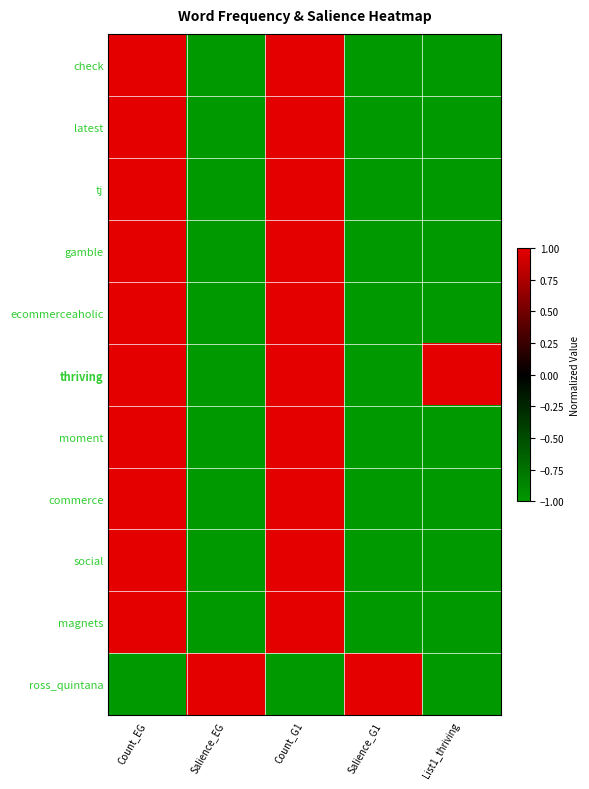

Reading right to left, extract all data points from this chart.

check: List1_thriving=-1	Salience_G1=-1	Count_G1=1	Salience_EG=-1	Count_EG=1
latest: List1_thriving=-1	Salience_G1=-1	Count_G1=1	Salience_EG=-1	Count_EG=1
tj: List1_thriving=-1	Salience_G1=-1	Count_G1=1	Salience_EG=-1	Count_EG=1
gamble: List1_thriving=-1	Salience_G1=-1	Count_G1=1	Salience_EG=-1	Count_EG=1
ecommerceaholic: List1_thriving=-1	Salience_G1=-1	Count_G1=1	Salience_EG=-1	Count_EG=1
thriving: List1_thriving=1	Salience_G1=-1	Count_G1=1	Salience_EG=-1	Count_EG=1
moment: List1_thriving=-1	Salience_G1=-1	Count_G1=1	Salience_EG=-1	Count_EG=1
commerce: List1_thriving=-1	Salience_G1=-1	Count_G1=1	Salience_EG=-1	Count_EG=1
social: List1_thriving=-1	Salience_G1=-1	Count_G1=1	Salience_EG=-1	Count_EG=1
magnets: List1_thriving=-1	Salience_G1=-1	Count_G1=1	Salience_EG=-1	Count_EG=1
ross_quintana: List1_thriving=-1	Salience_G1=1	Count_G1=-1	Salience_EG=1	Count_EG=-1